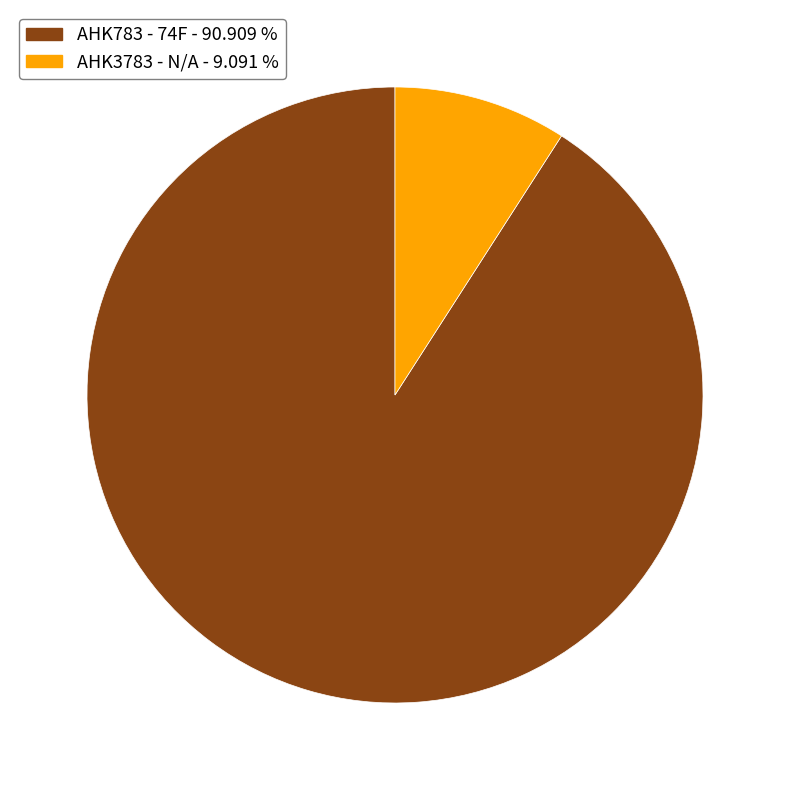

How many segments does this pie chart have?

2